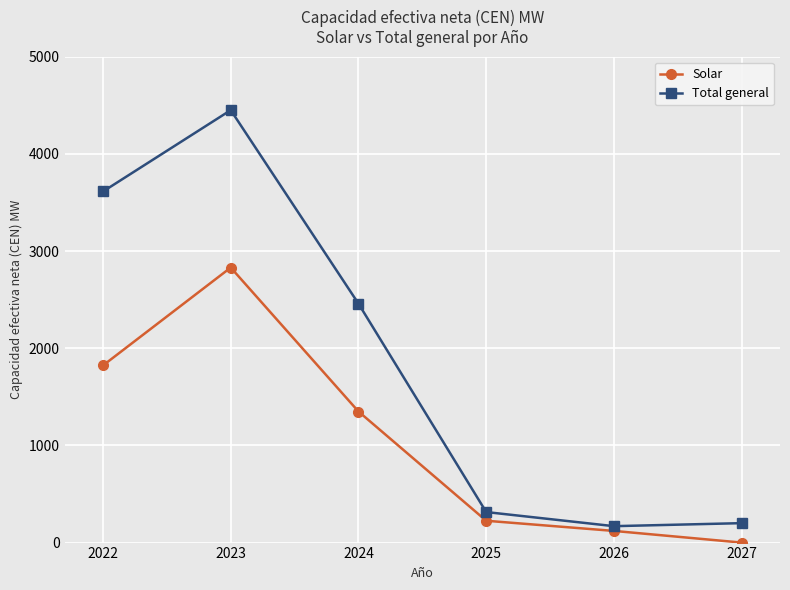

Reading left to right, transcribe all the data shown in this chart.

Solar: 1822.9	2830.3	1348.9	224.7	120.0	0.0
Total general: 3612.9	4450.2	2458.9	314.2	168.9	200.0